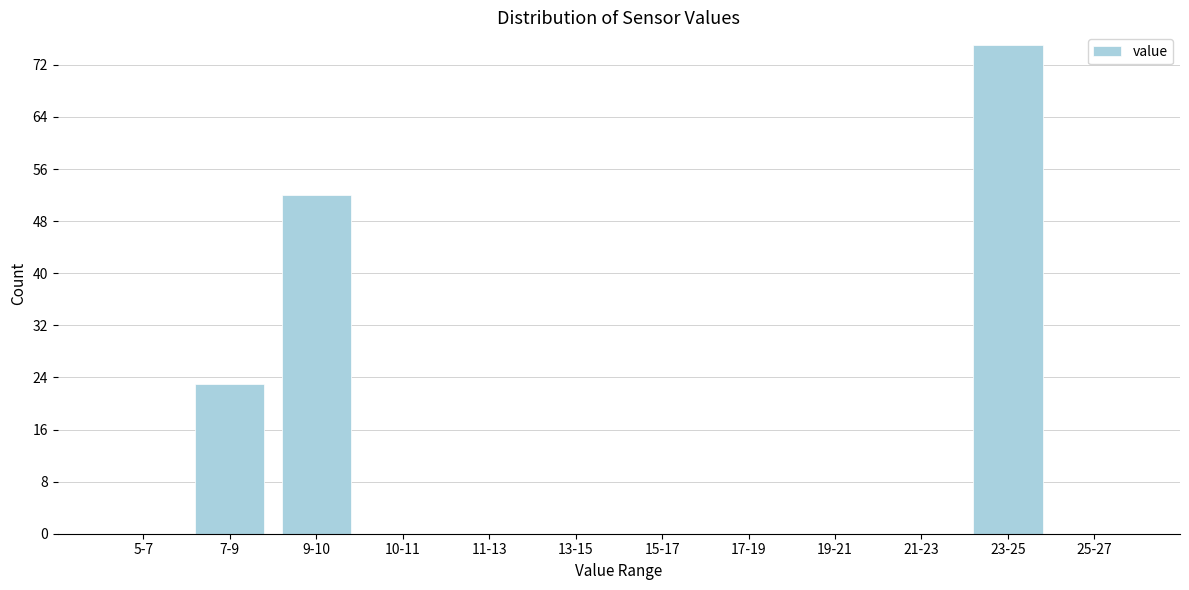

Reading left to right, list all the values displayed in this chart.

5-7=0	7-9=23	9-10=52	10-11=0	11-13=0	13-15=0	15-17=0	17-19=0	19-21=0	21-23=0	23-25=75	25-27=0